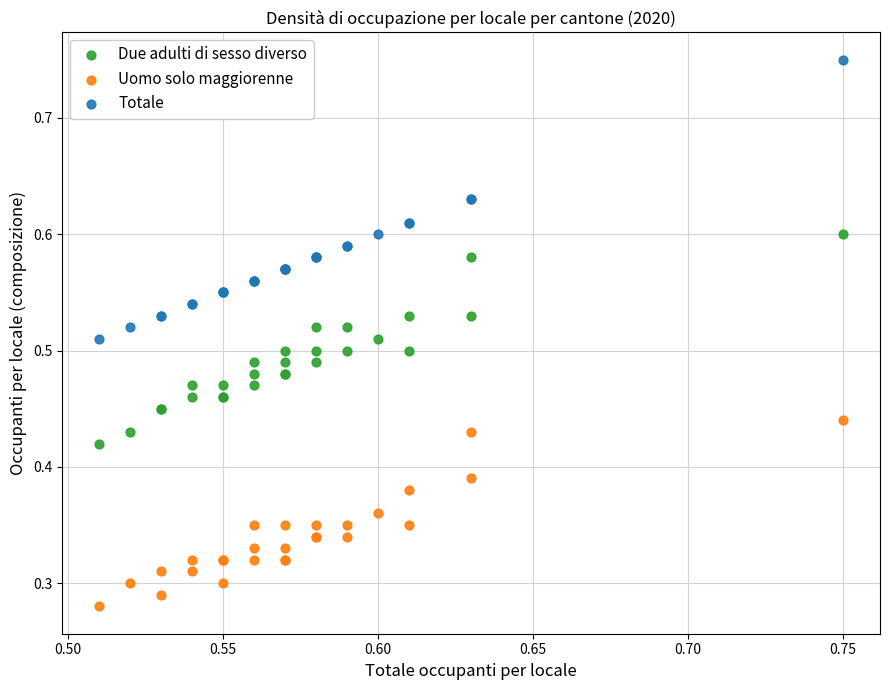

Which series has the widest spread of Y values?

Totale